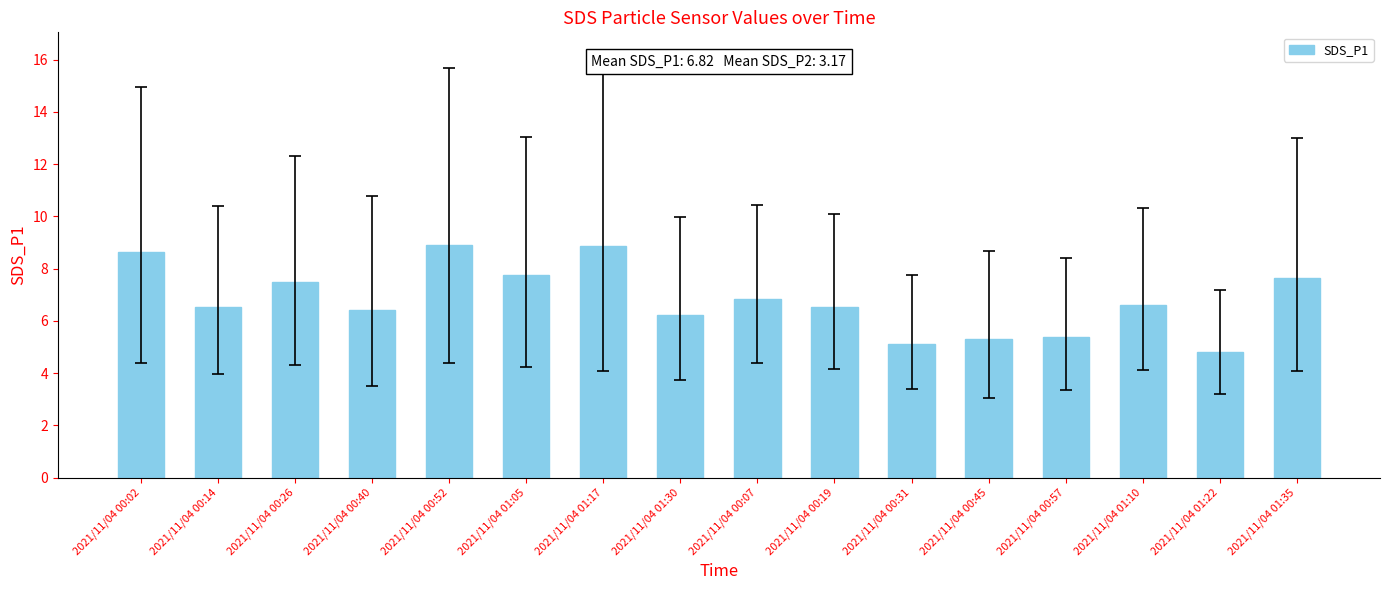

Which label corresponds to the smallest value in the chart?

2021/11/04 01:22